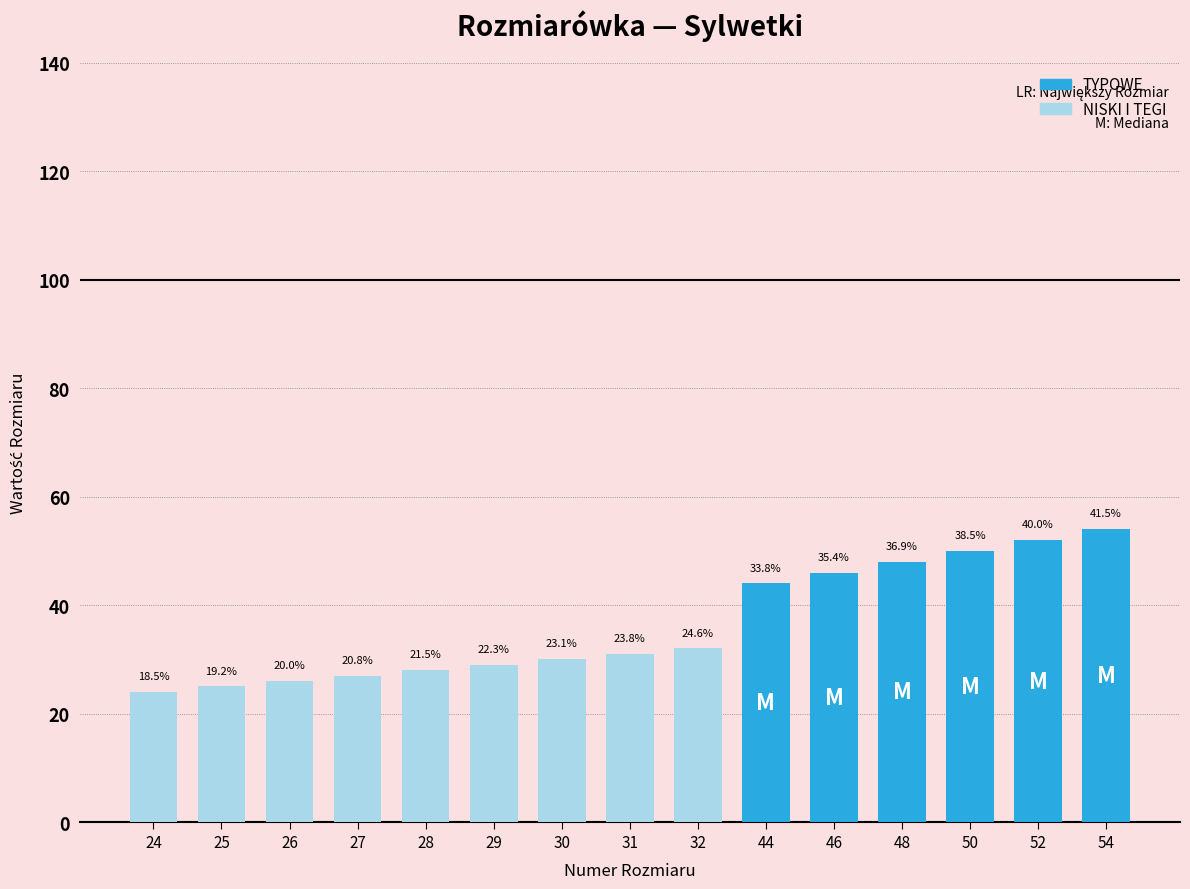

Are the bars horizontal?

No